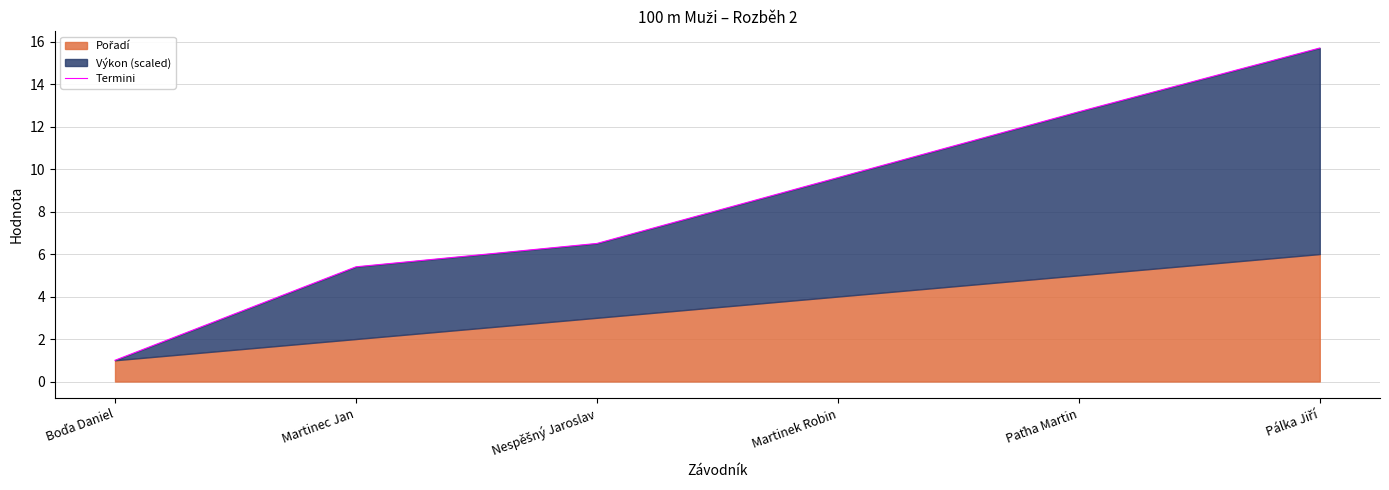

Read the value at Boďa Daniel.

1.0